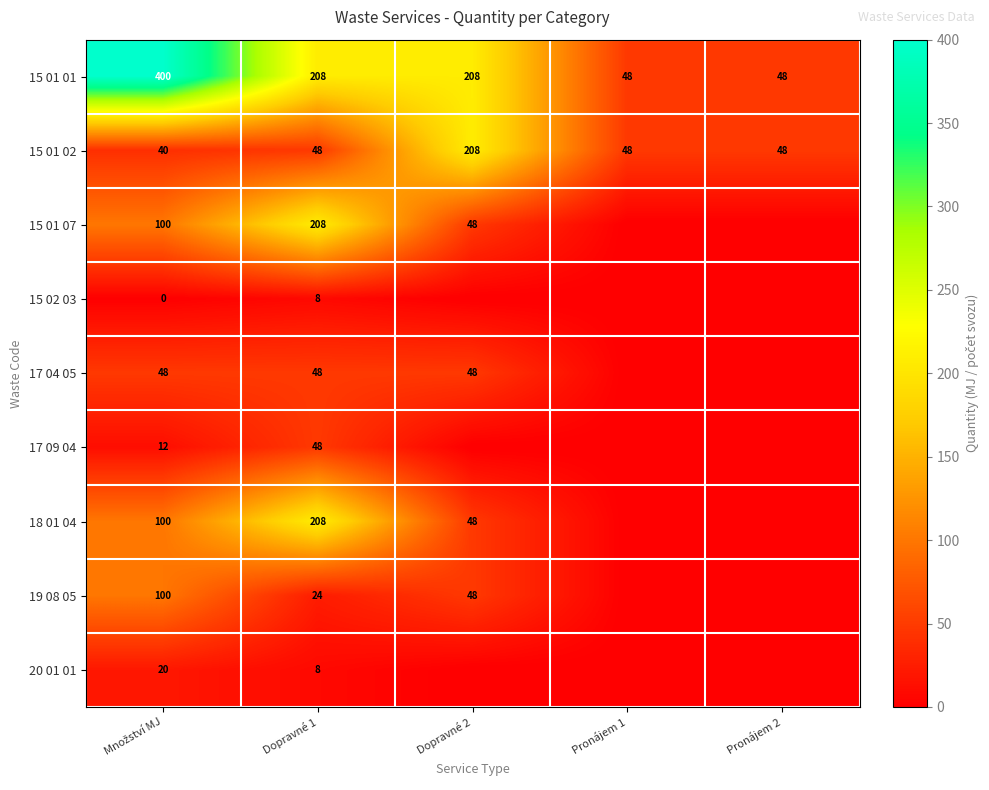

The value of 17 04 05 at Dopravné 1 is 75. True or false?

False